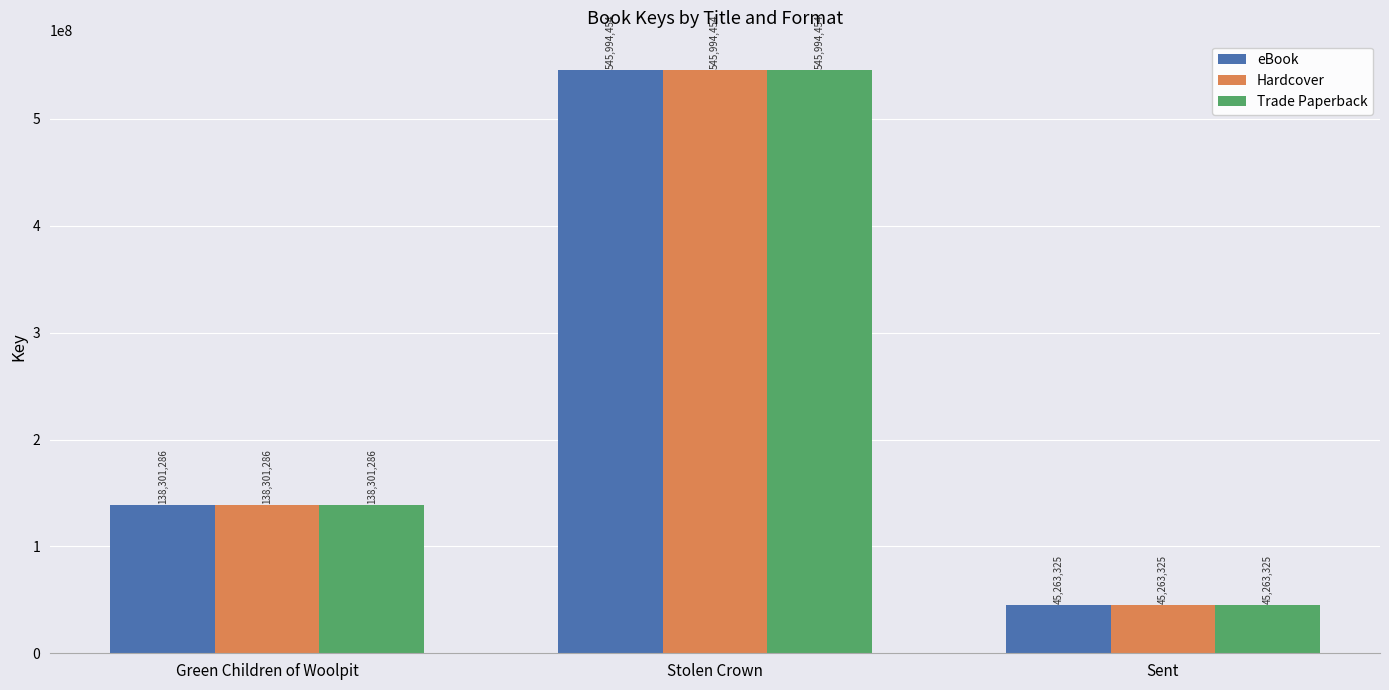

How many bars are there in each group?

3